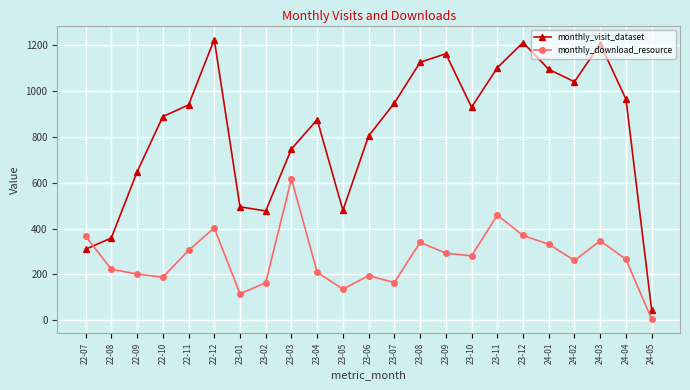

Between 23-04 and 23-11, which series saw the biggest shift?

monthly_download_resource